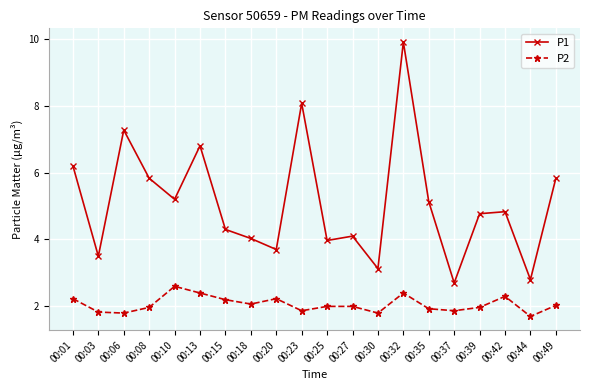

Reading left to right, list all the values displayed in this chart.

P1: 6.2	3.5	7.3	5.8	5.2	6.8	4.3	4.0	3.7	8.1	4.0	4.1	3.1	9.9	5.1	2.7	4.8	4.8	2.8	5.8
P2: 2.2	1.8	1.8	2.0	2.6	2.4	2.2	2.1	2.2	1.9	2.0	2.0	1.8	2.4	1.9	1.9	2.0	2.3	1.7	2.0